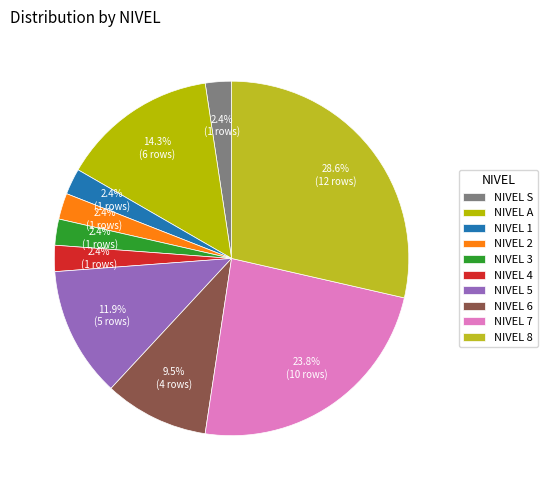

To the nearest percent, what is the average slice percentage?

10%